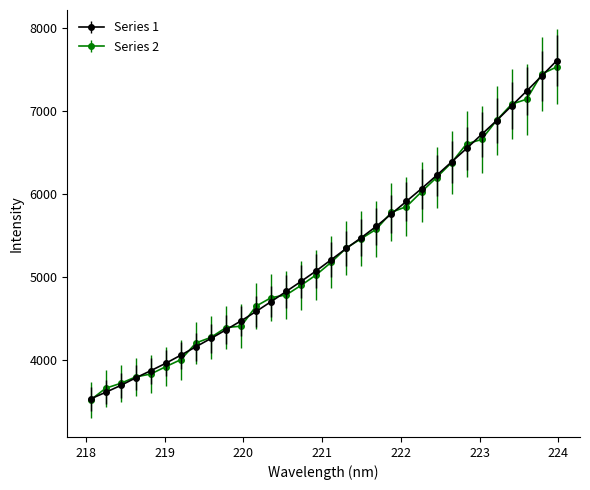

What is the value of the Series 1 point at the 4th from the left?

3788.8